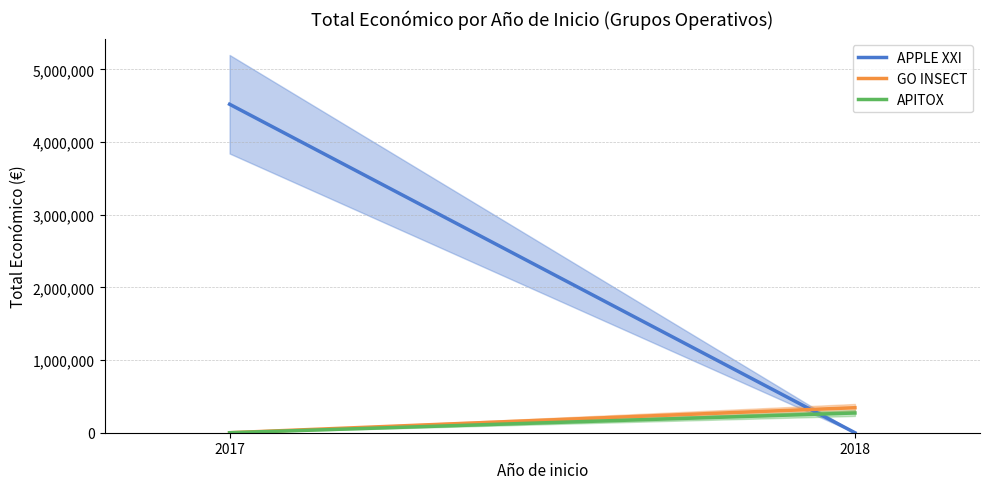

What are all the series names shown in the legend?

APPLE XXI, GO INSECT, APITOX